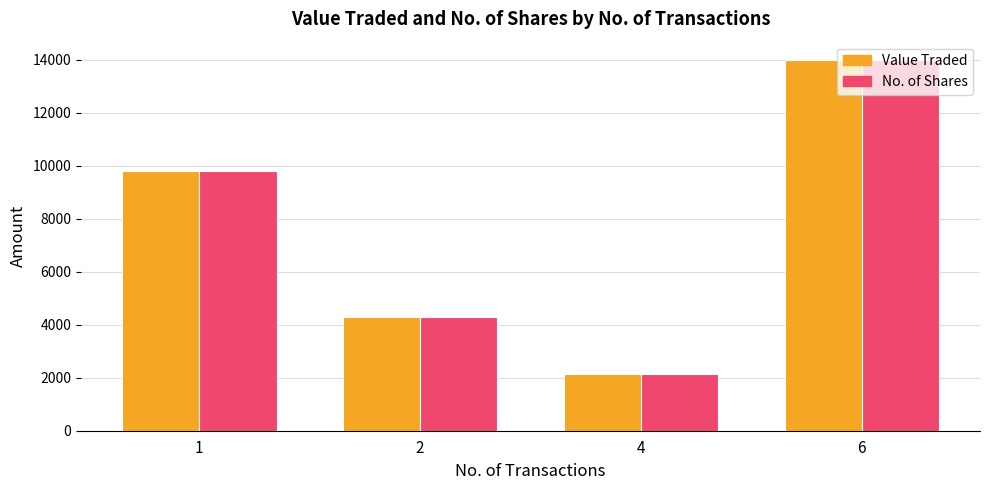

What is the sum of all No. of Shares values?

30180